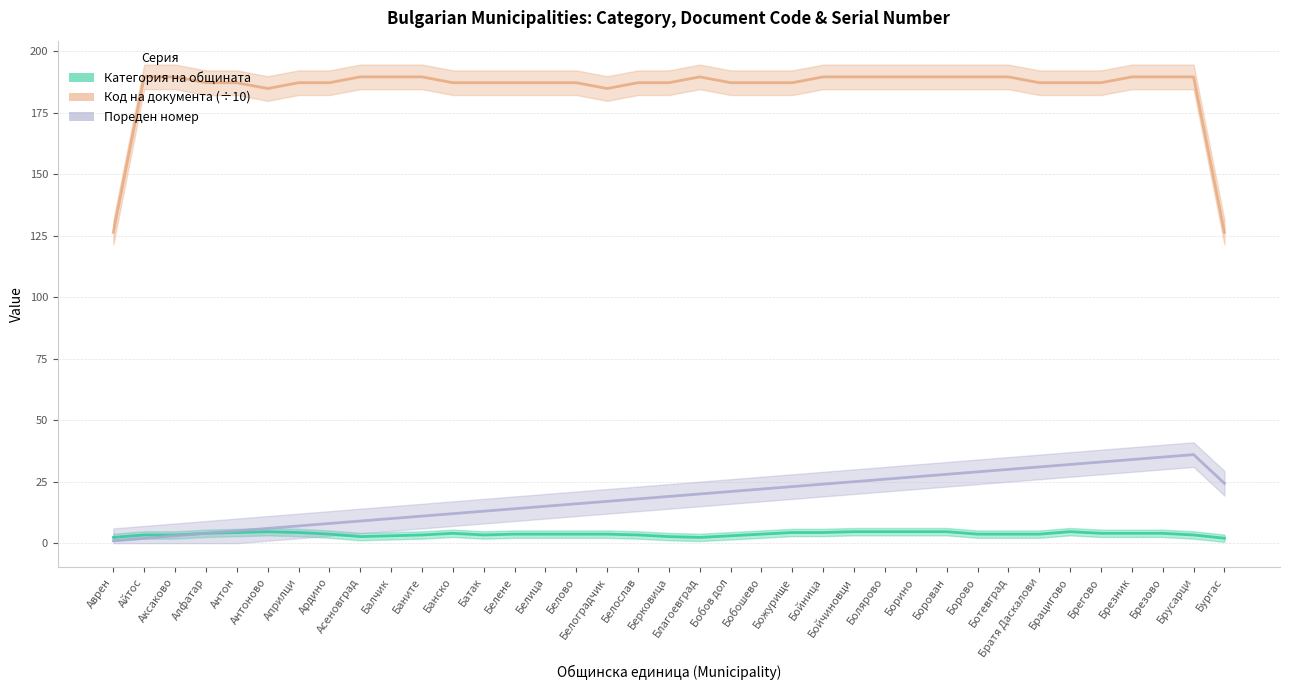

What is the label of the 12th point from the right?

Болярово